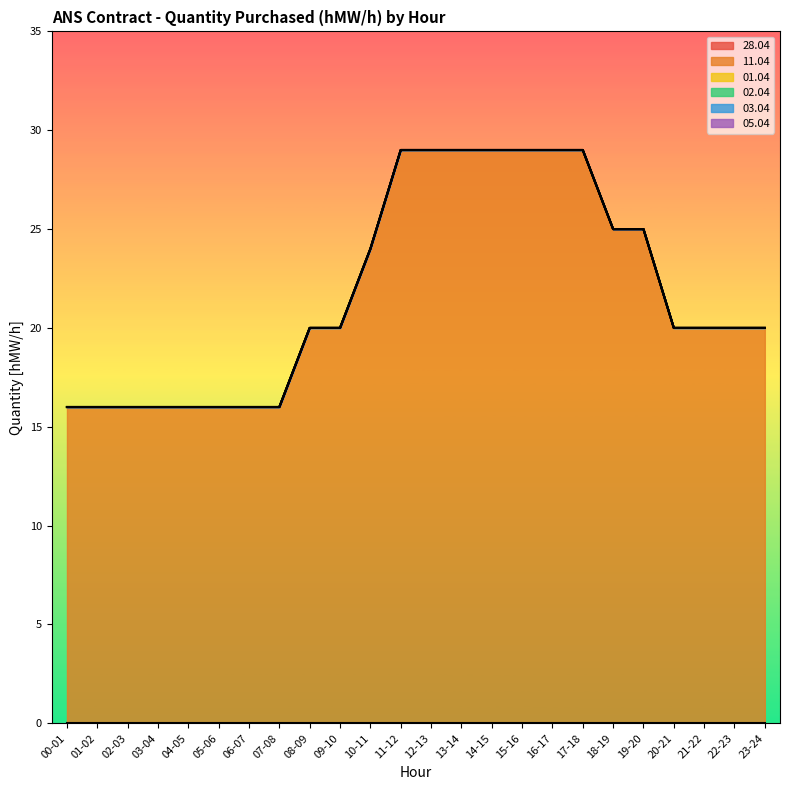

What are all the series names shown in the legend?

28.04, 11.04, 01.04, 02.04, 03.04, 05.04